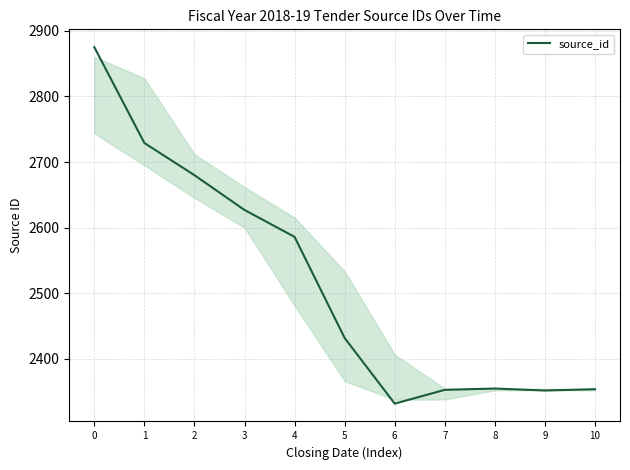

What is the minimum value shown in the chart?

2332